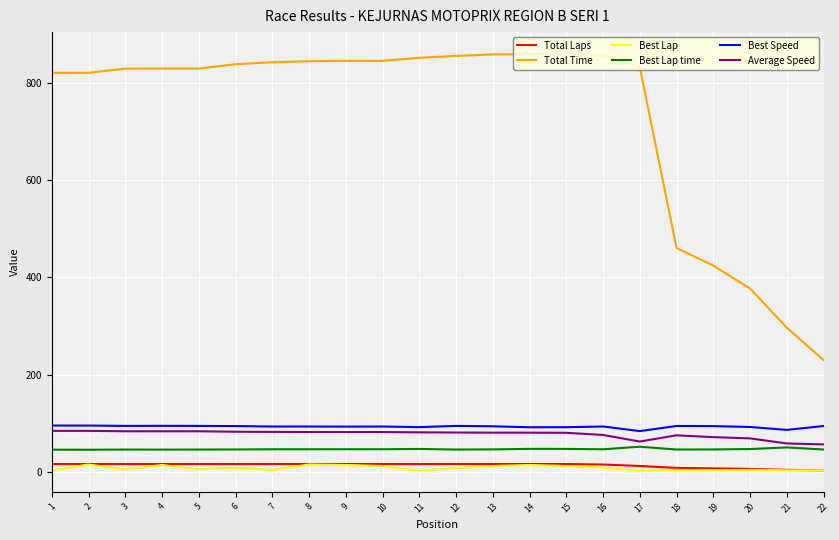

How many series are shown in this chart?

6